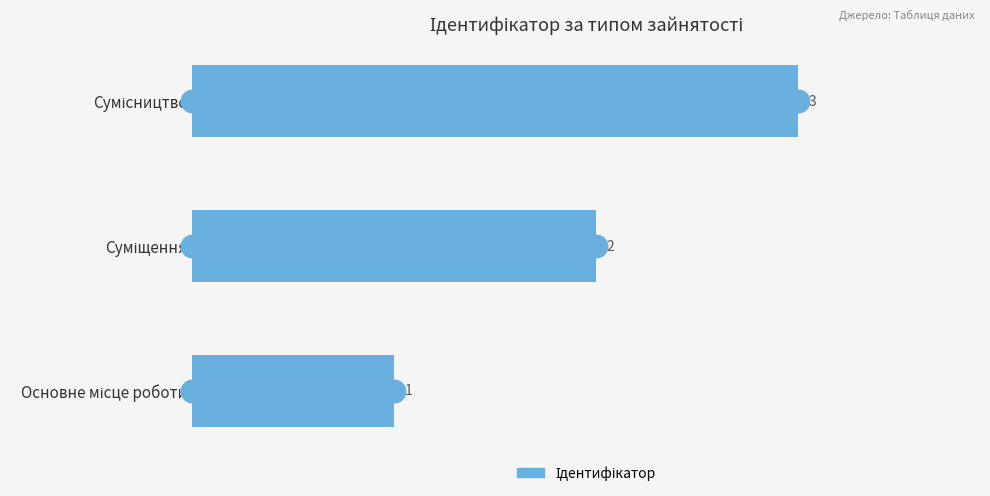

How many values are between 1 and 3?

3